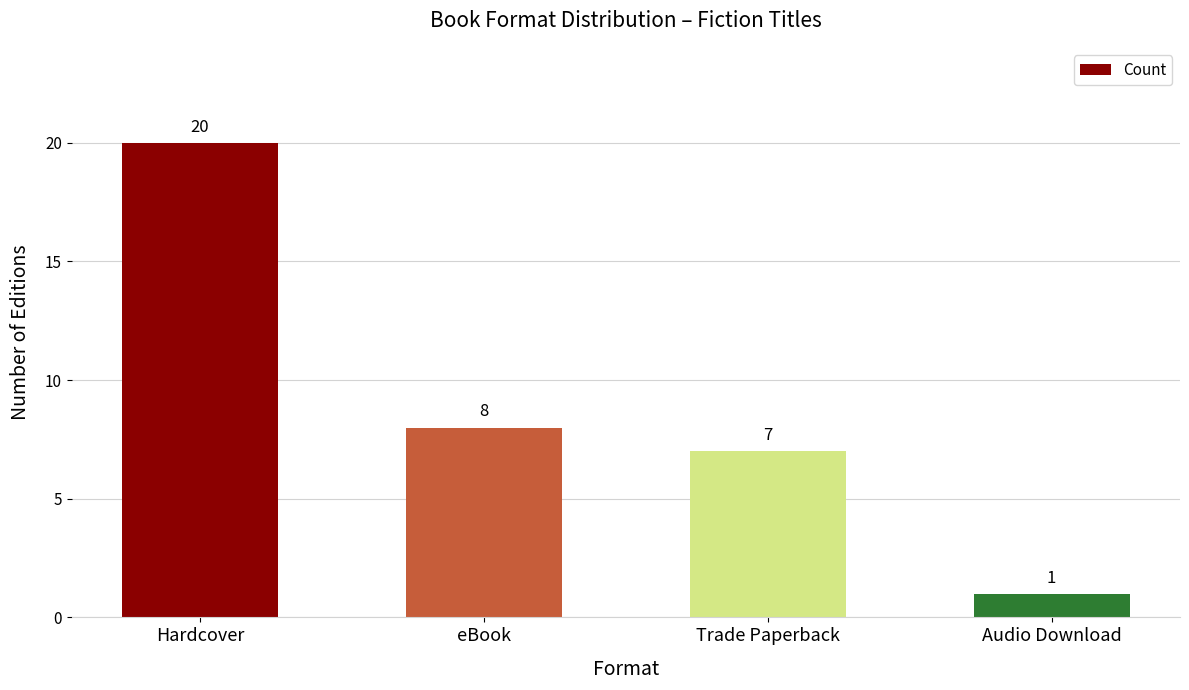

List the labels in order of value, largest first.

Hardcover, eBook, Trade Paperback, Audio Download